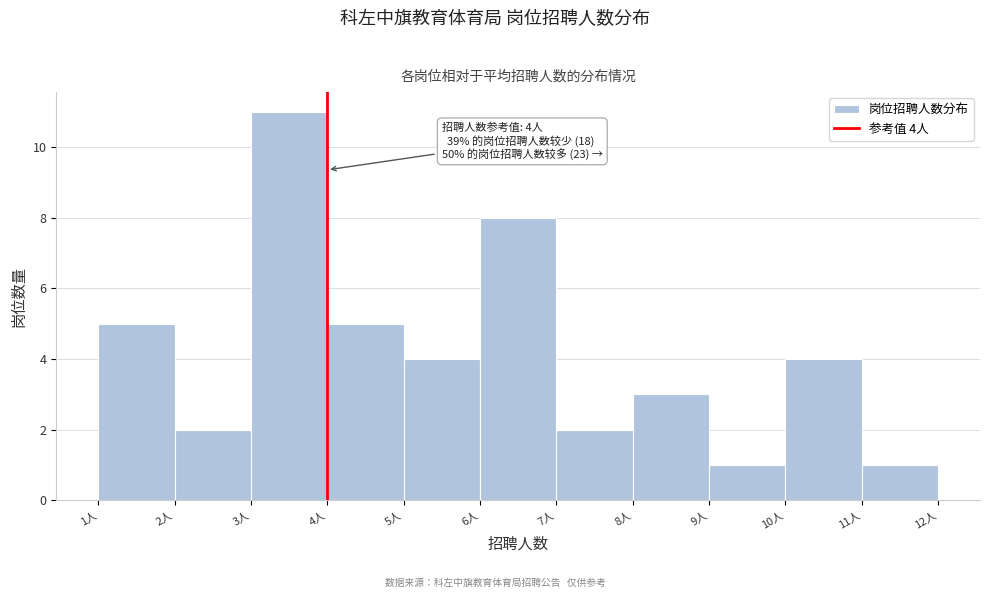

Which range on the x-axis has the tallest bar?

3 to 4